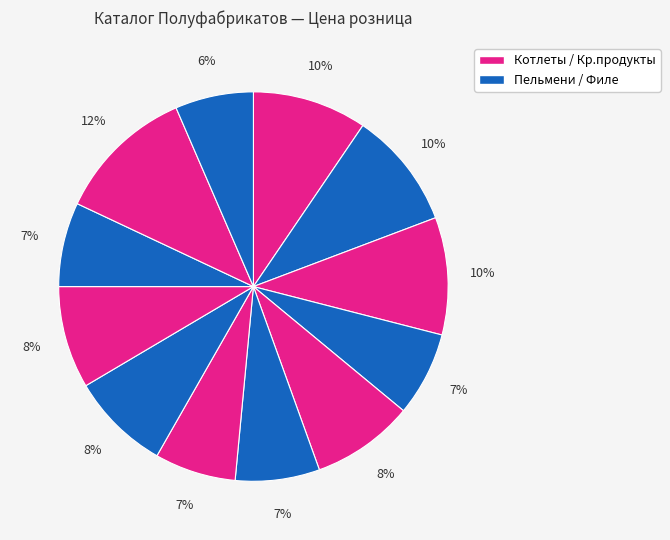

How many slices are in this pie chart?

12